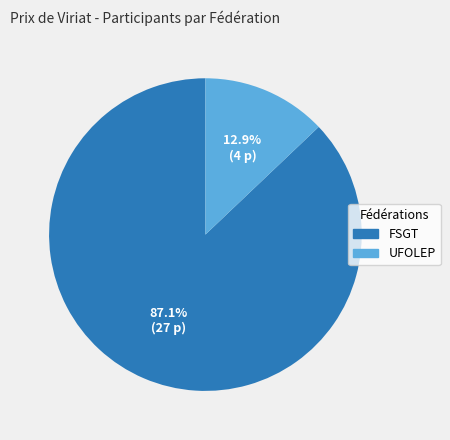

To the nearest percent, what is the difference between the FSGT and UFOLEP slice percentages?

74%